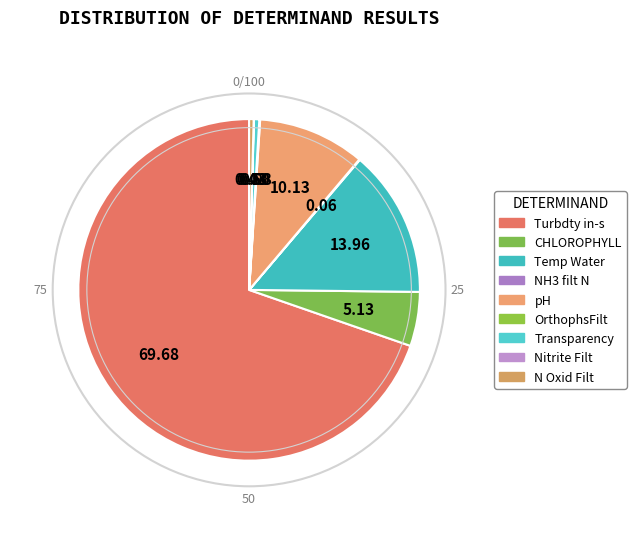

Which category has the biggest portion of the pie?

Turbdty in-s